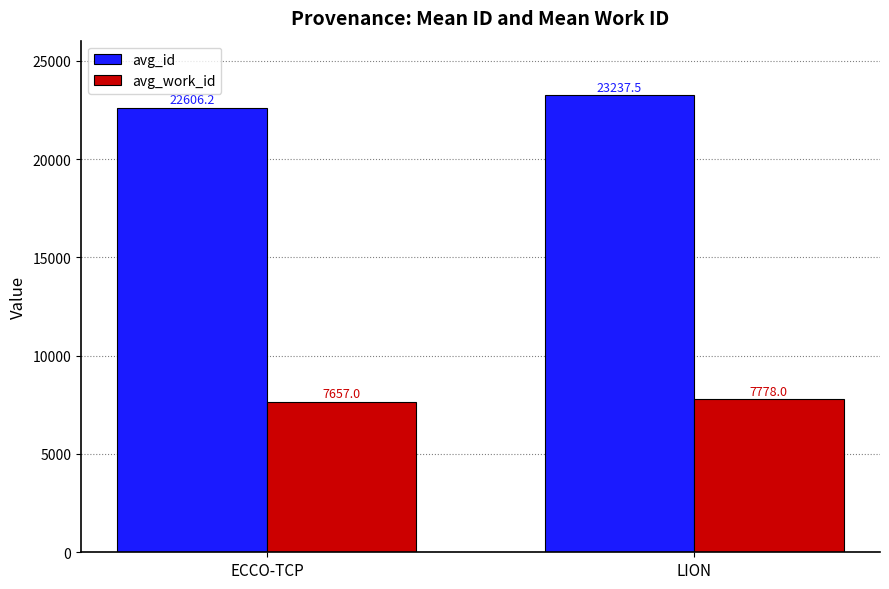

What is the difference between the highest and lowest values at ECCO-TCP?

14949.2